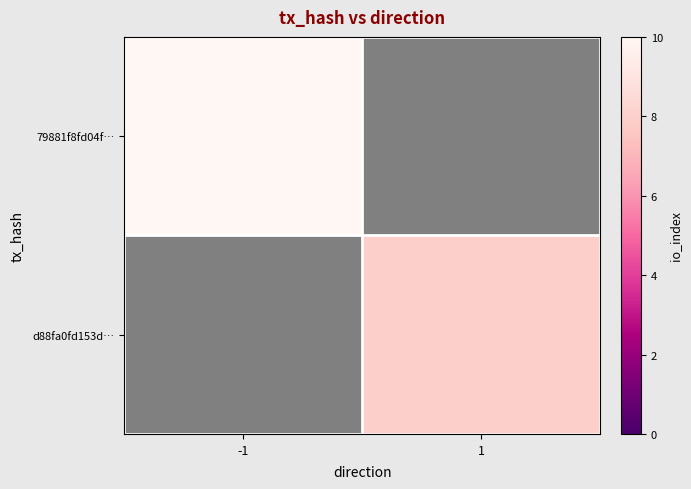

Which category has the highest value in the 79881f8fd04f… series?

-1